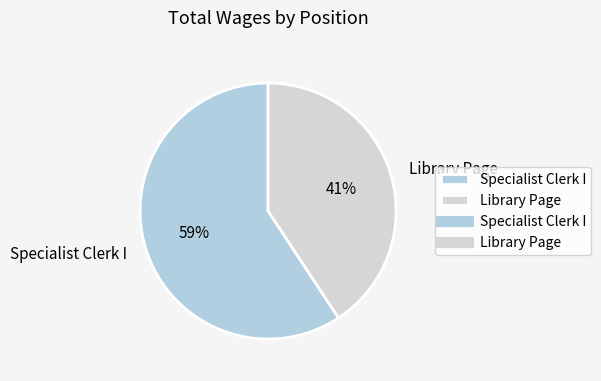

To the nearest percent, what portion does Library Page represent?

41%